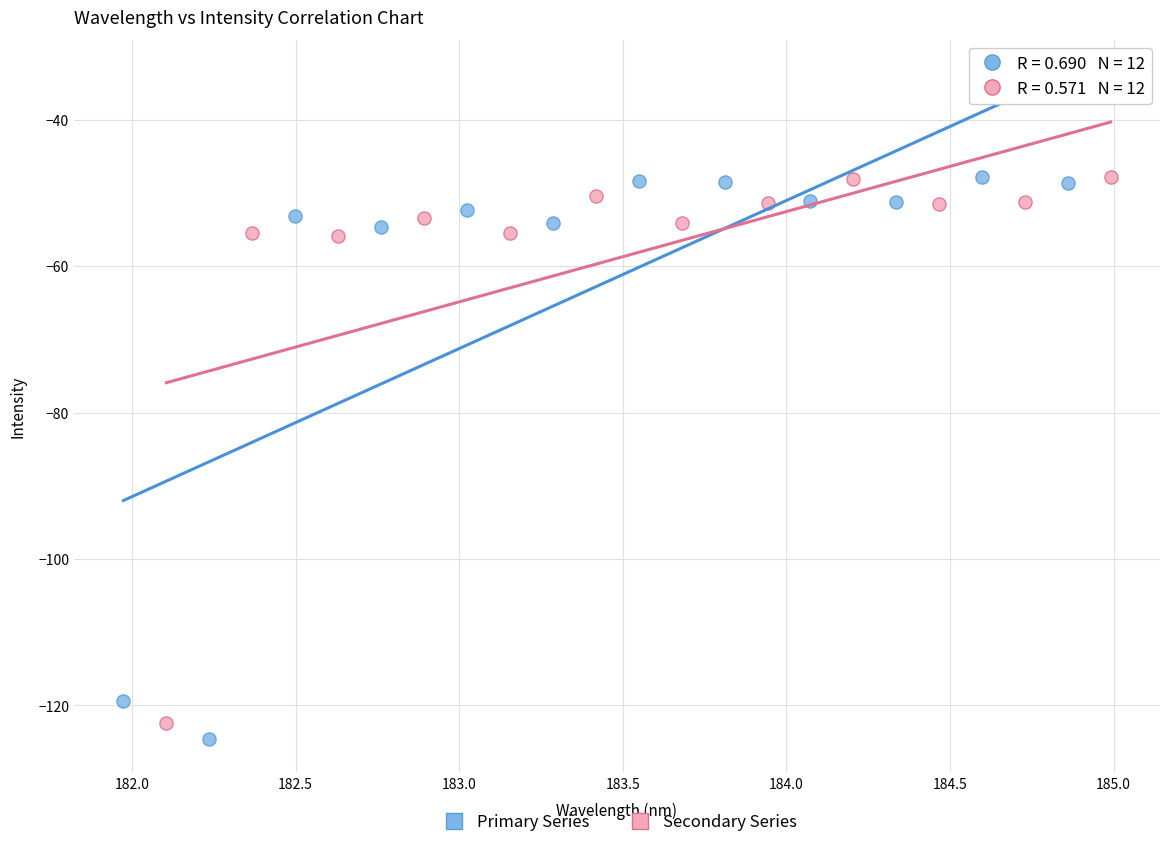

What are all the series names shown in the legend?

Primary Series, Secondary Series